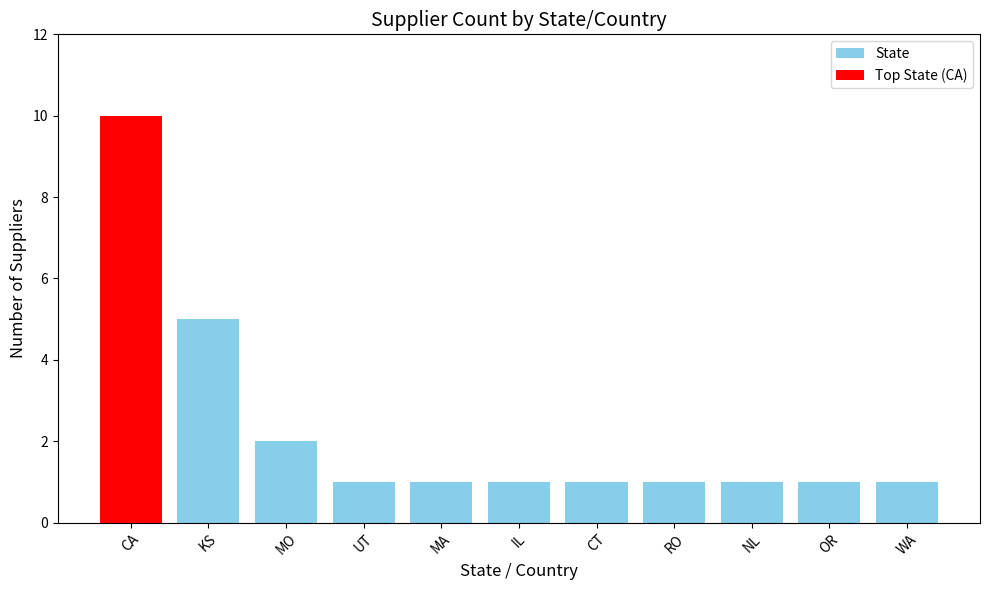

Which category has the highest value across all series?

CA